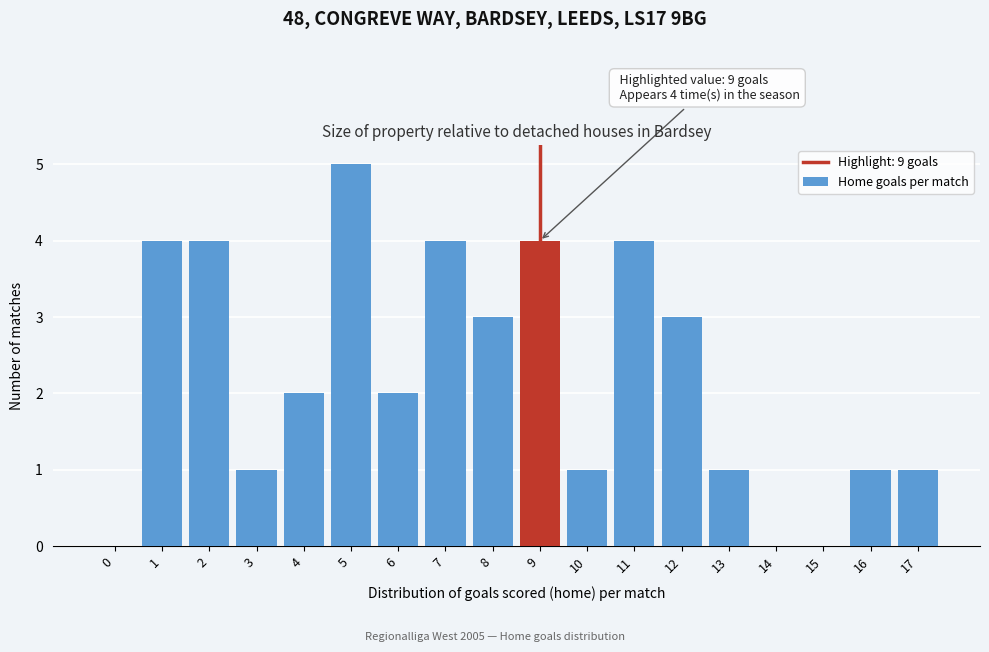

Reading left to right, what are all the values shown in this chart?

0=0	1=4	2=4	3=1	4=2	5=5	6=2	7=4	8=3	9=4	10=1	11=4	12=3	13=1	14=0	15=0	16=1	17=1